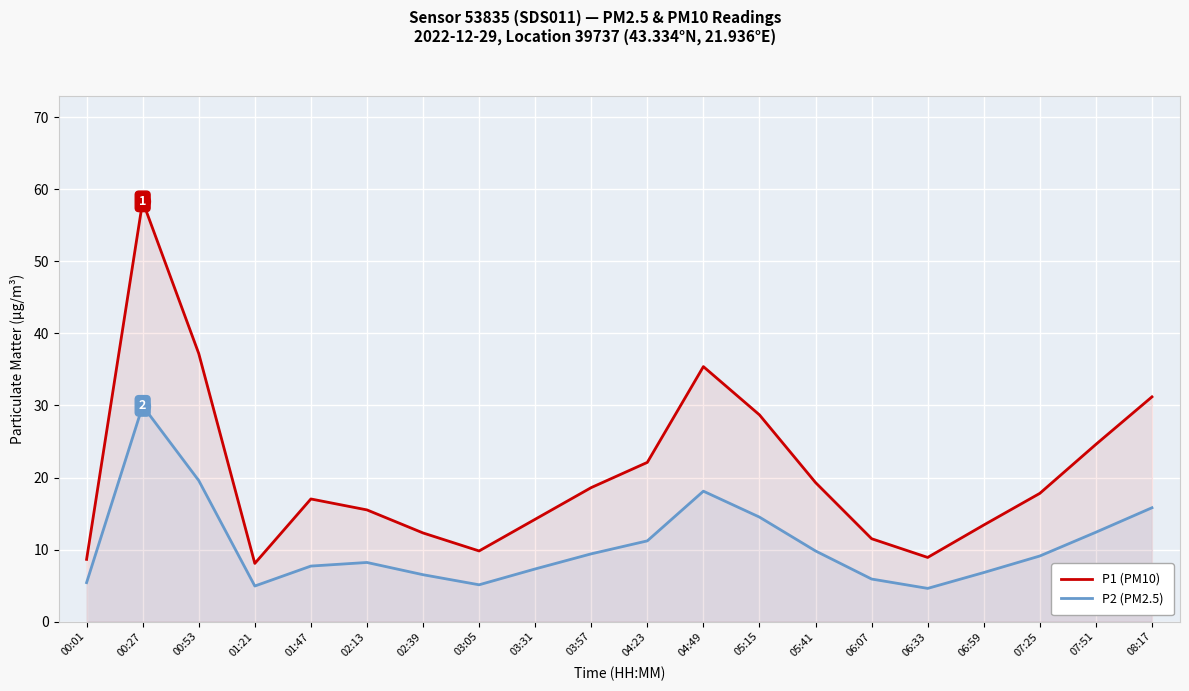

The value of P2 (PM2.5) at 03:57 is 9.4. True or false?

True